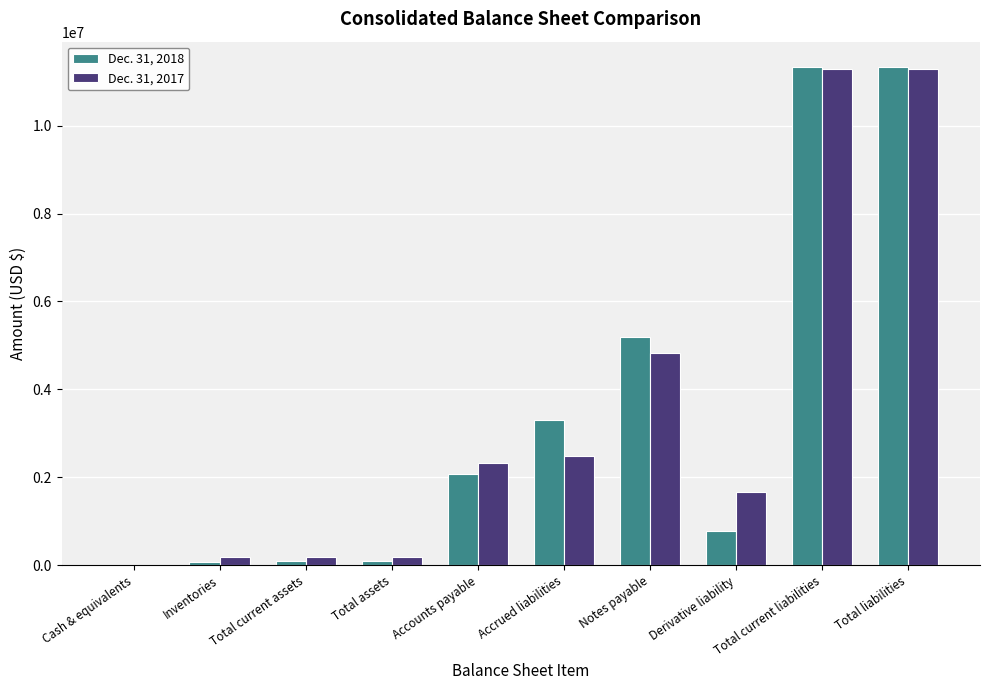

The Dec. 31, 2018 series shows 7721622 at Total liabilities. True or false?

False